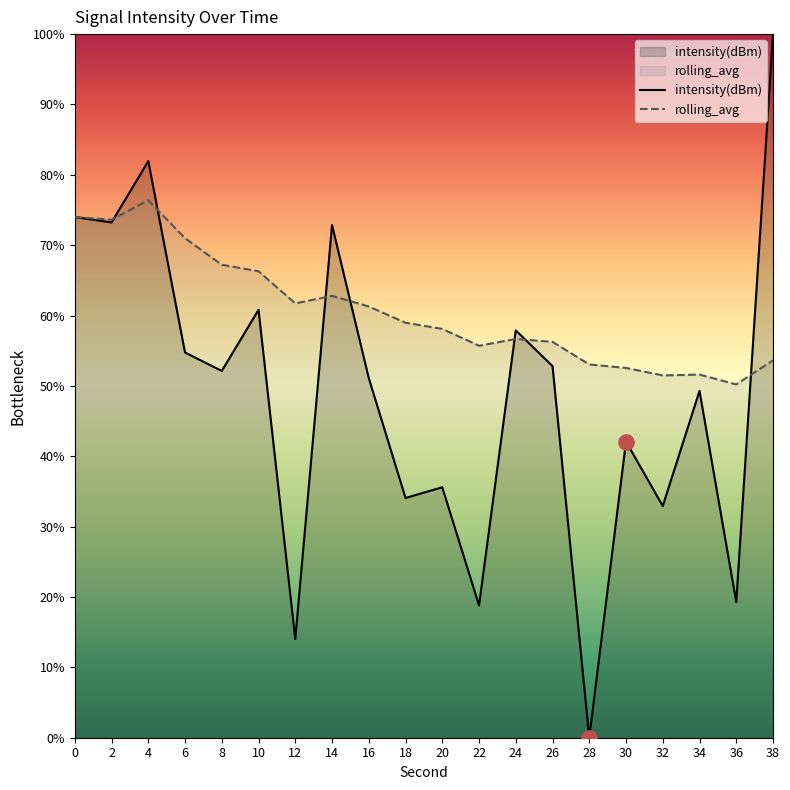

Is the value of intensity(dBm) at 30 greater than the value of rolling_avg at 36?

No